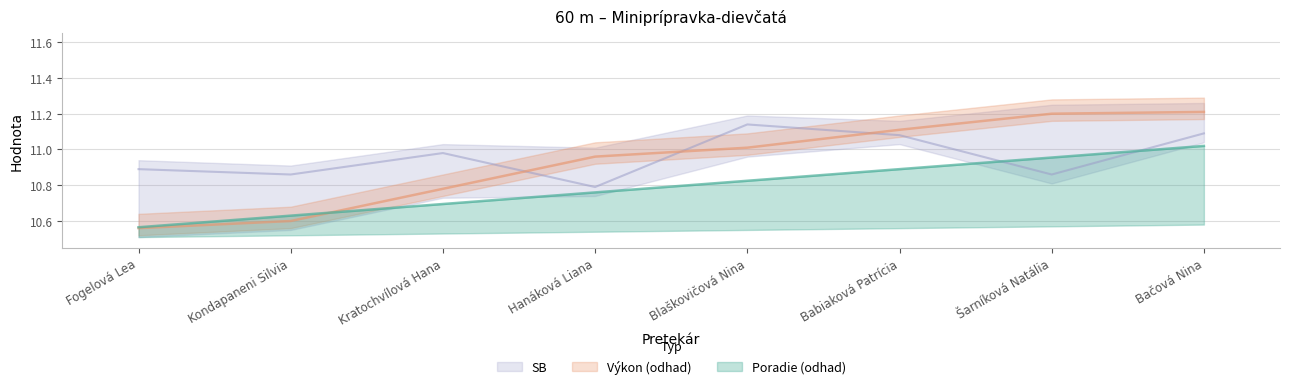

At Kondapaneni Silvia, list the series in order from smallest to largest.

Výkon, Poradie, SB